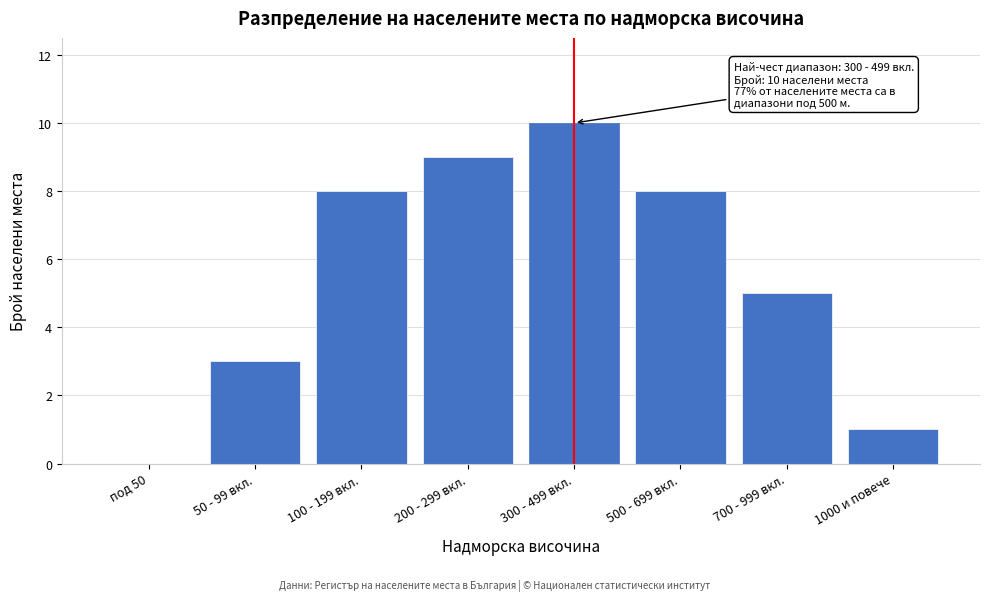

Reading left to right, extract all data points from this chart.

под 50=0	50 - 99 вкл.=3	100 - 199 вкл.=8	200 - 299 вкл.=9	300 - 499 вкл.=10	500 - 699 вкл.=8	700 - 999 вкл.=5	1000 и повече=1